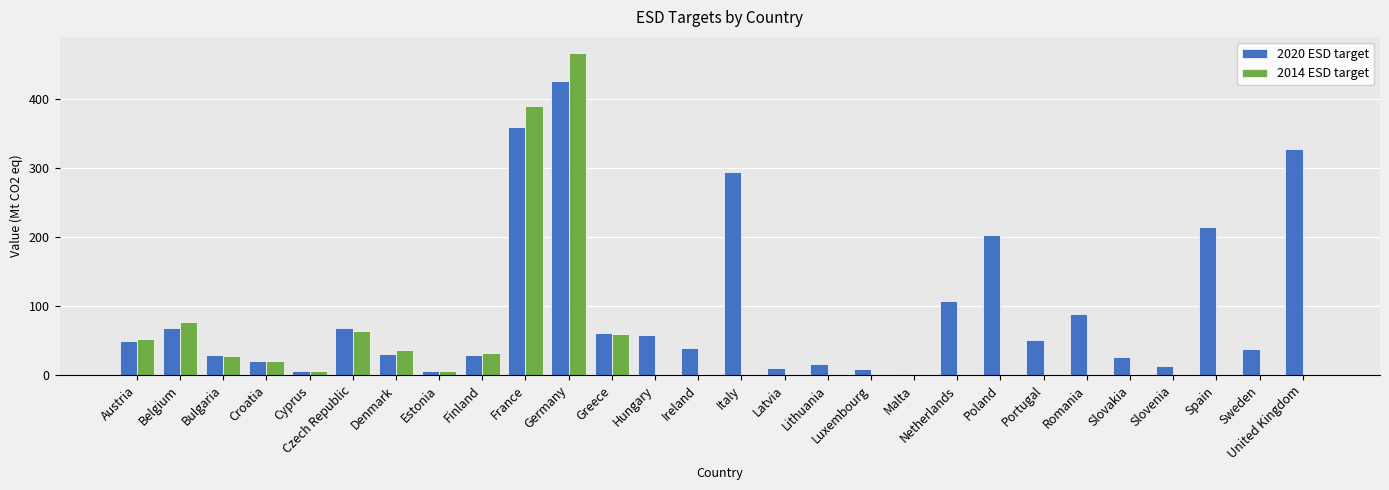

At which category is the sum across all series the highest?

Germany